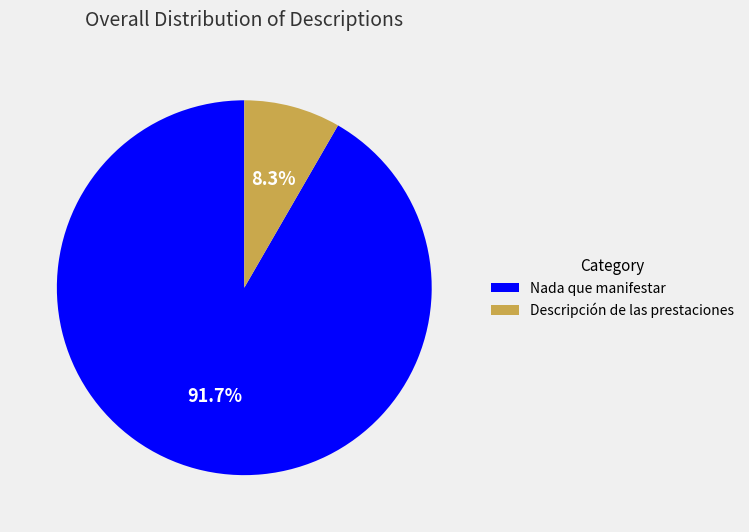

Is it true that Nada que manifestar is 92% of the pie?

True